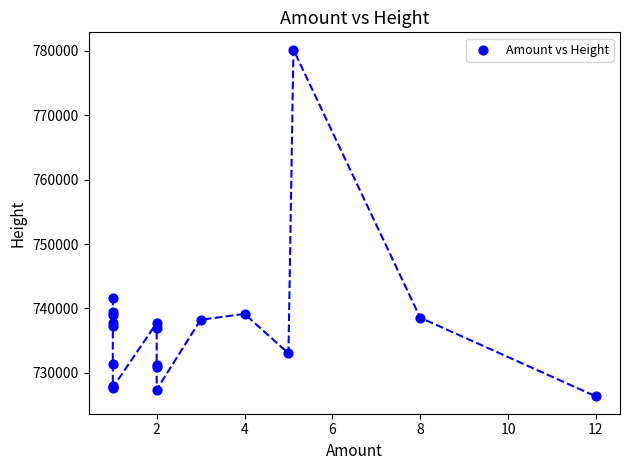

What Y value in the scatter plot is closest to 753263?

741669